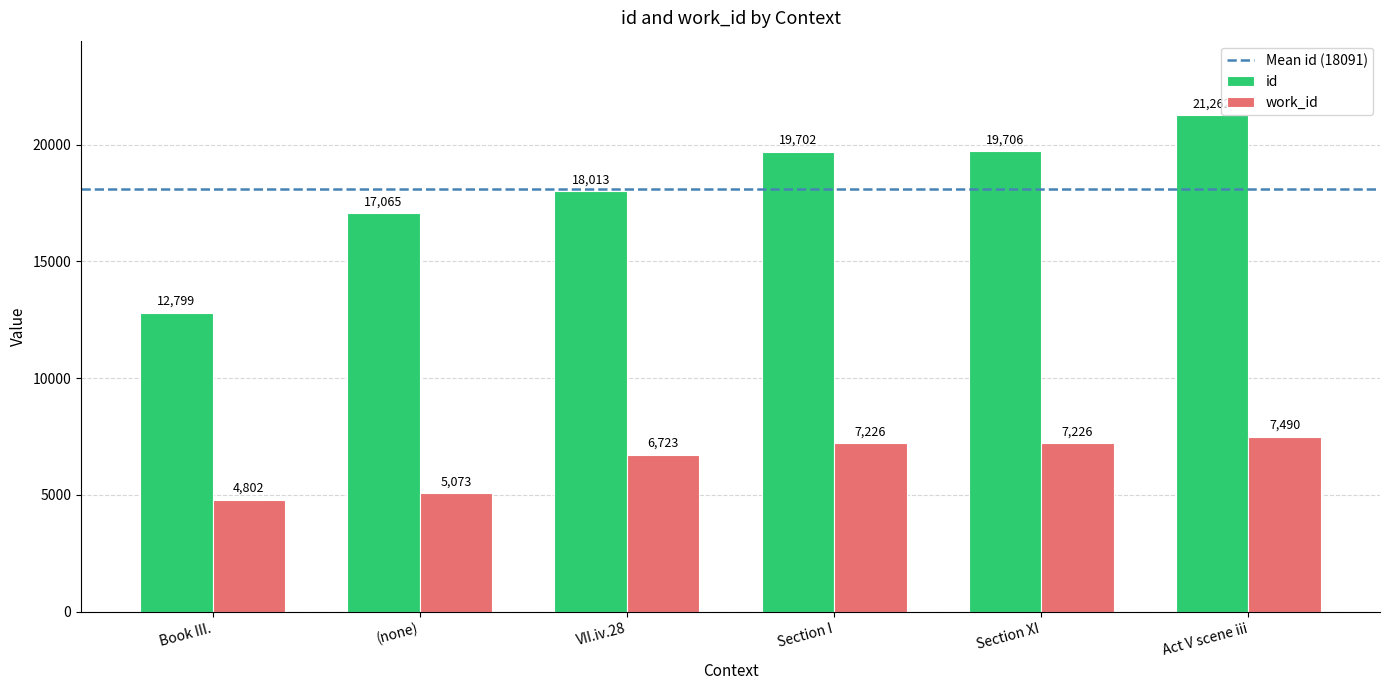

What is the difference between the id values at VII.iv.28 and Book III.?

5214